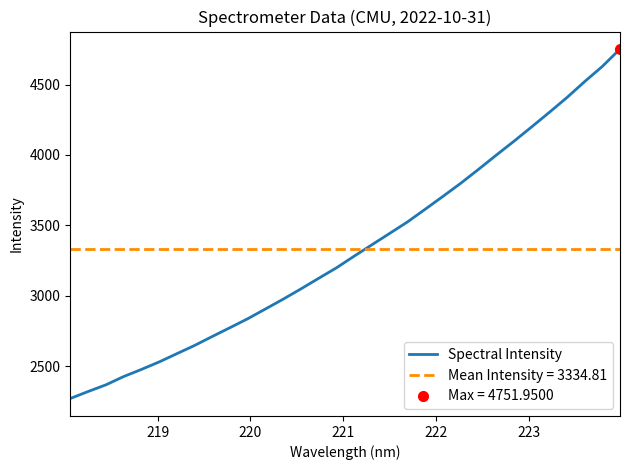

What is the minimum value for Spectral Intensity?

2270.0